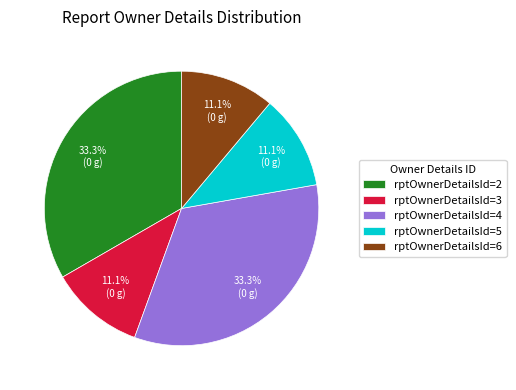

Is there any slice that represents more than half of the pie?

No